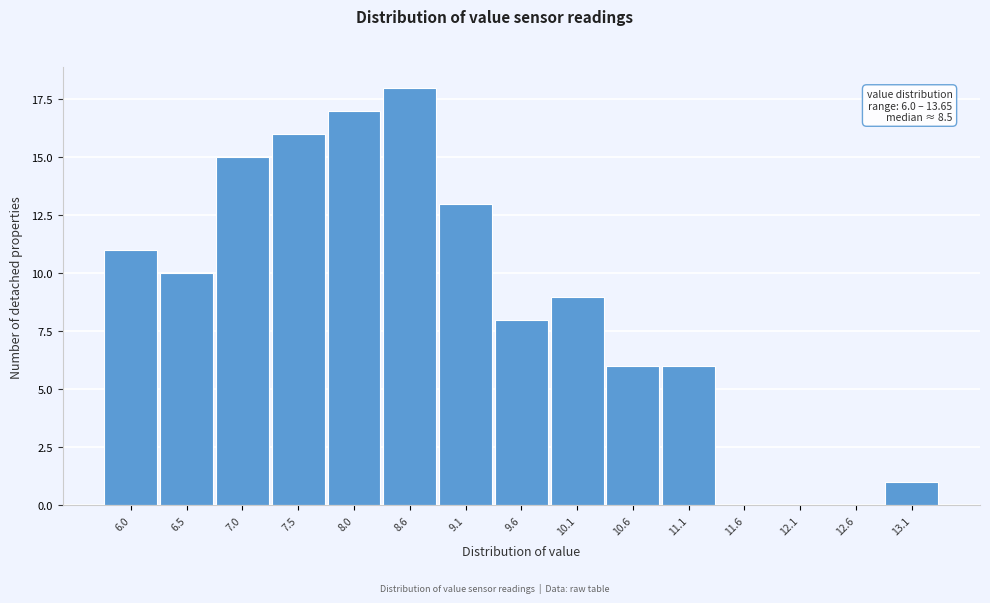

Reading left to right, extract all data points from this chart.

6.0=11	6.5=10	7.0=15	7.5=16	8.0=17	8.6=18	9.1=13	9.6=8	10.1=9	10.6=6	11.1=6	11.6=0	12.1=0	12.6=0	13.1=1